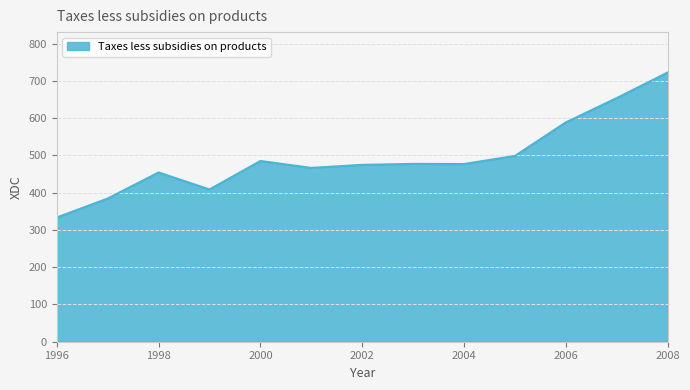

What is the difference between the maximum and minimum values?

389.2